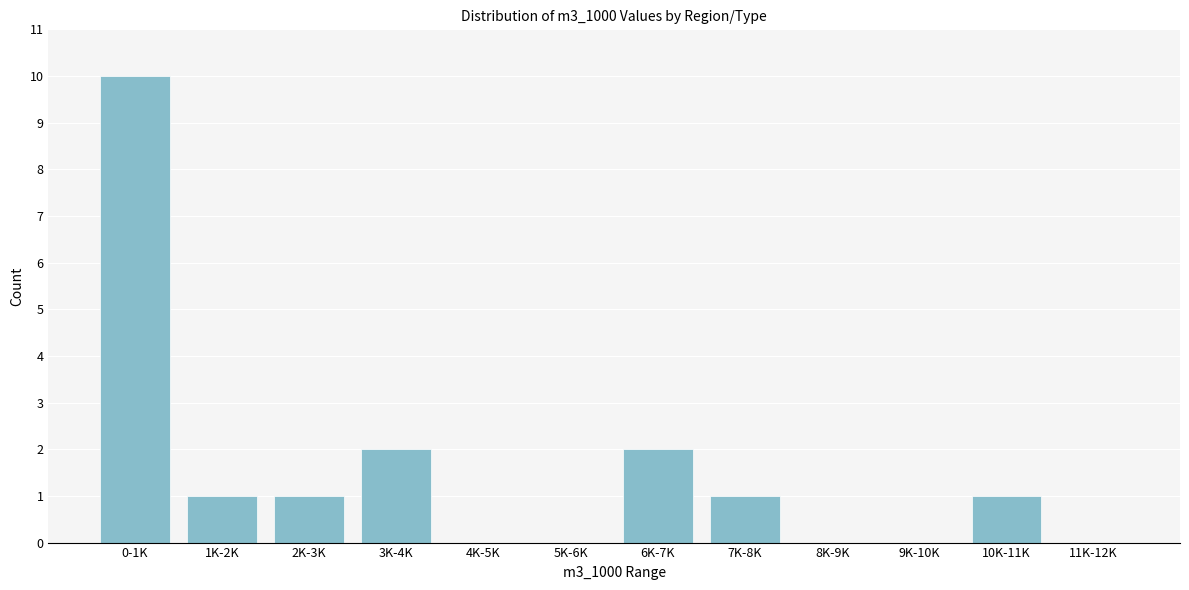

Reading left to right, list all the values displayed in this chart.

0-1K=10	1K-2K=1	2K-3K=1	3K-4K=2	4K-5K=0	5K-6K=0	6K-7K=2	7K-8K=1	8K-9K=0	9K-10K=0	10K-11K=1	11K-12K=0